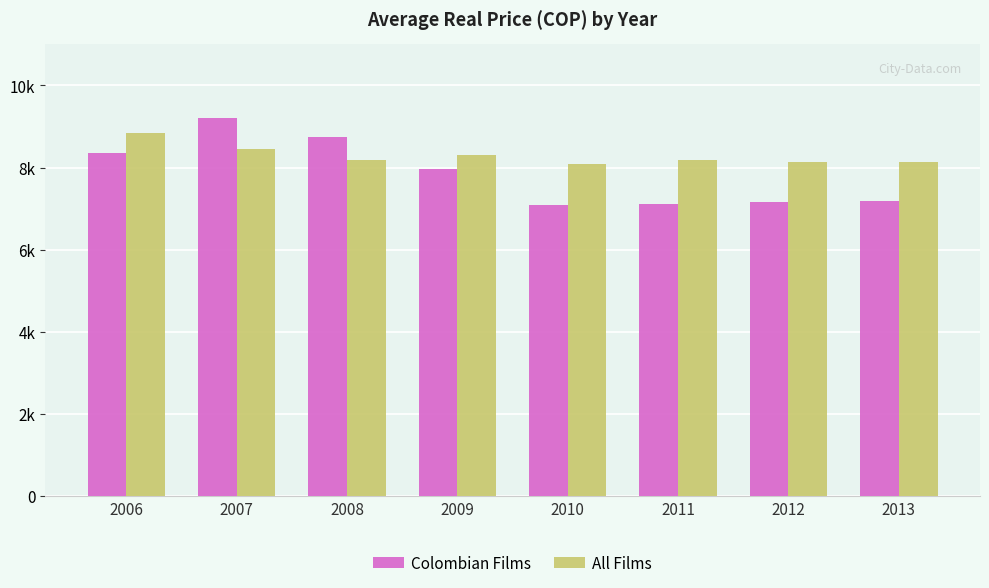

Does the chart contain any negative values?

No